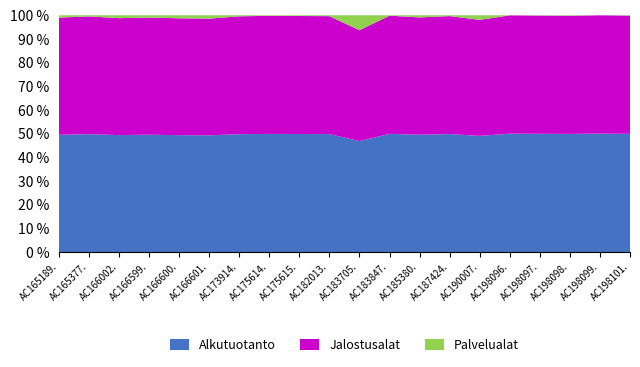

Reading left to right, what are all the values shown in this chart?

Alkutuotanto: AC165189.4=187393	AC165377.4=193868	AC166002.3=191096	AC166599.3=168886	AC166600.4=175020	AC166601.4=179356	AC173914.3=187031	AC175614.3=173284	AC175615.3=164637	AC182013.3=38733	AC183705.4=54603	AC183847.3=81609	AC185380.3=163334	AC187424.3=142124	AC190007.2=176489	AC198096.2=167123	AC198097.2=176825	AC198098.1=215606	AC198099.1=107387	AC198101.2=200904
Jalostusalat: AC165189.4=187270	AC165377.4=193807	AC166002.3=191068	AC166599.3=168777	AC166600.4=175003	AC166601.4=179292	AC173914.3=187025	AC175614.3=173236	AC175615.3=164635	AC182013.3=38726	AC183705.4=54610	AC183847.3=81604	AC185380.3=163304	AC187424.3=142093	AC190007.2=176393	AC198096.2=167024	AC198097.2=176788	AC198098.1=215495	AC198099.1=107323	AC198101.2=200867
Palvelualat: AC165189.4=3658	AC165377.4=1778	AC166002.3=4632	AC166599.3=3156	AC166600.4=4450	AC166601.4=5048	AC173914.3=1626	AC175614.3=713	AC175615.3=961	AC182013.3=280	AC183705.4=7332	AC183847.3=264	AC185380.3=2935	AC187424.3=941	AC190007.2=6867	AC198096.2=81	AC198097.2=446	AC198098.1=885	AC198099.1=0	AC198101.2=565